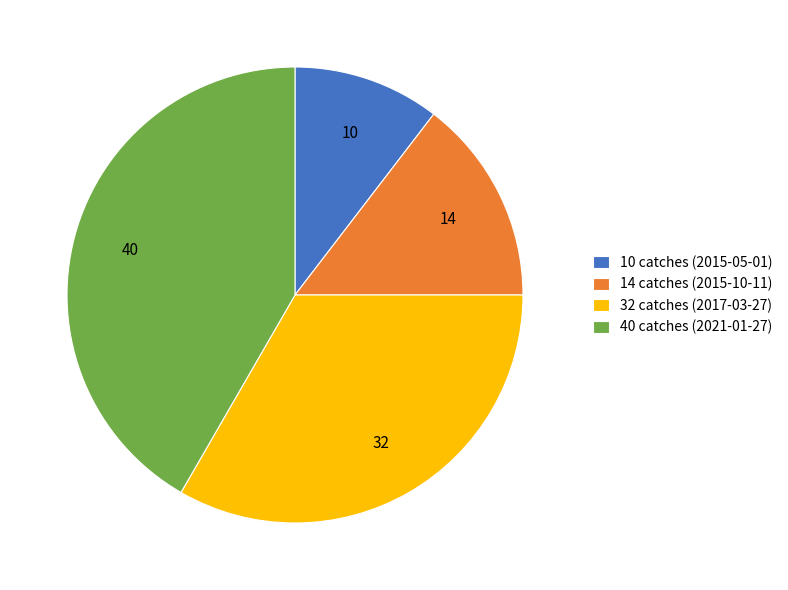

Is there a majority slice in this chart?

No